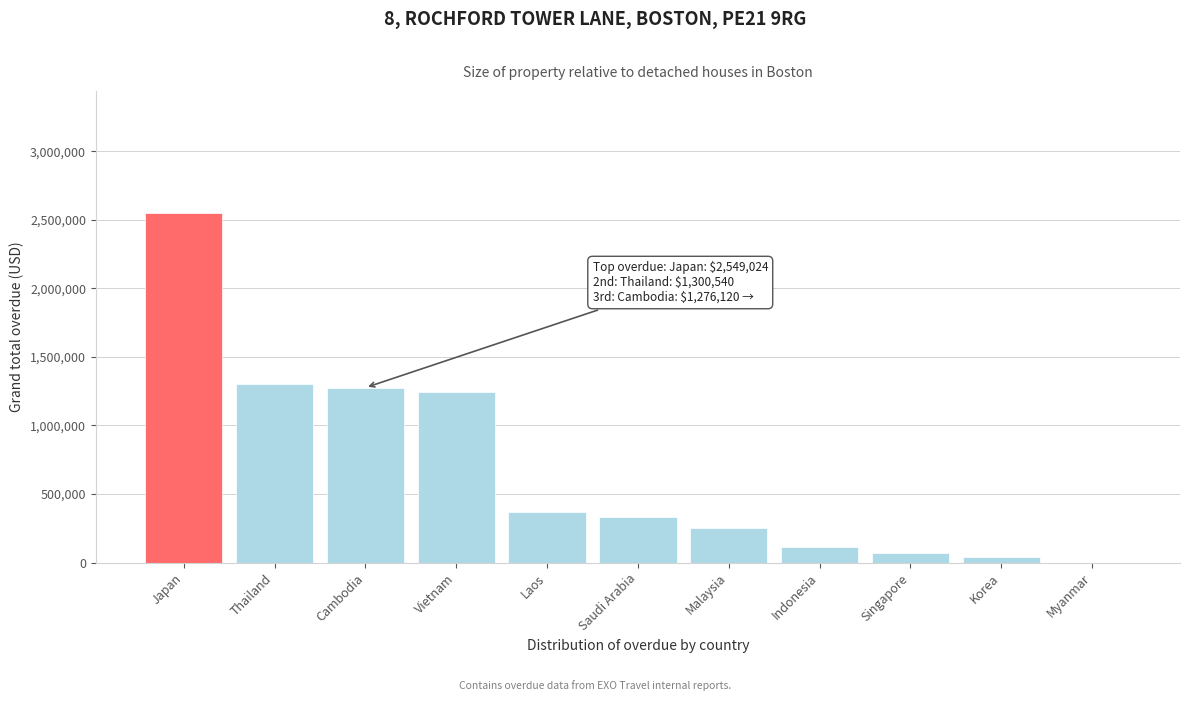

Read the value at Vietnam.

1246774.9